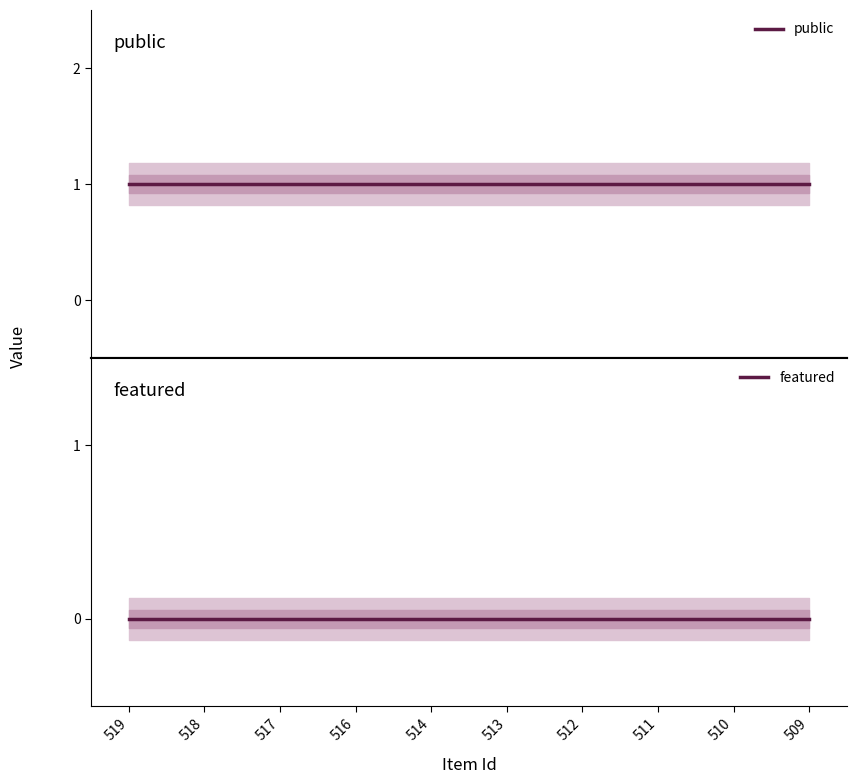

Reading left to right, transcribe all the data shown in this chart.

public: 519=1	518=1	517=1	516=1	514=1	513=1	512=1	511=1	510=1	509=1
featured: 519=0	518=0	517=0	516=0	514=0	513=0	512=0	511=0	510=0	509=0